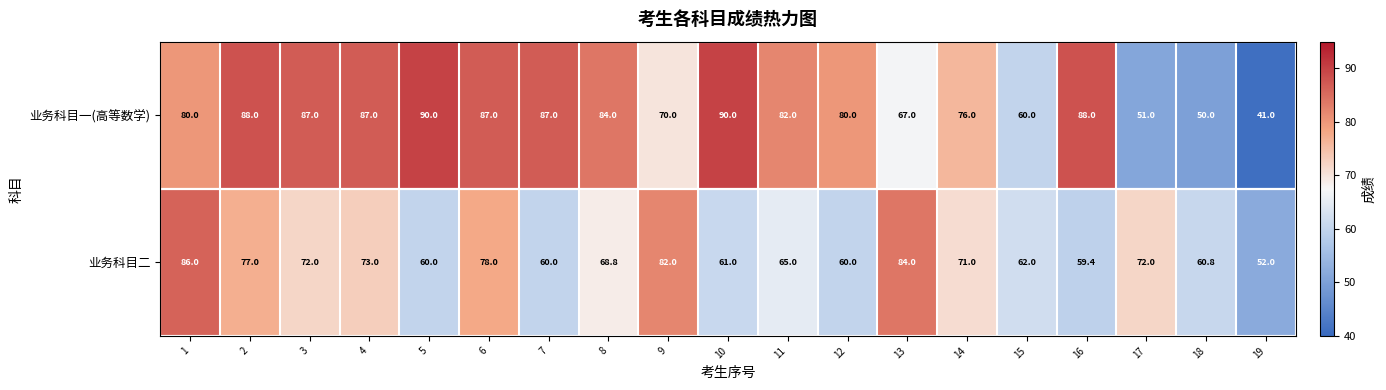

What is the maximum value shown in the chart?

90.0